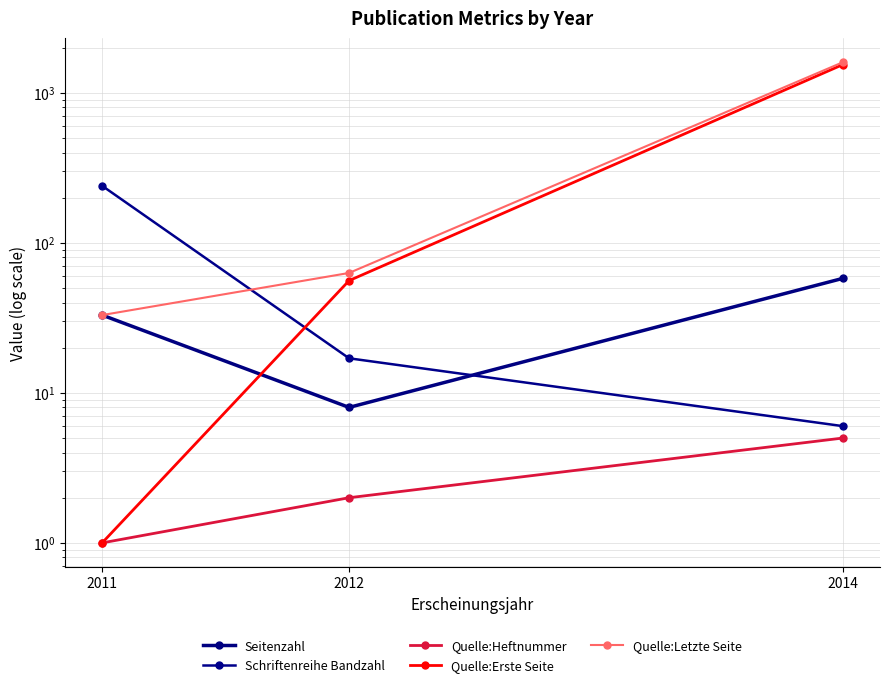

The value of Seitenzahl at 2011 is 33. True or false?

True